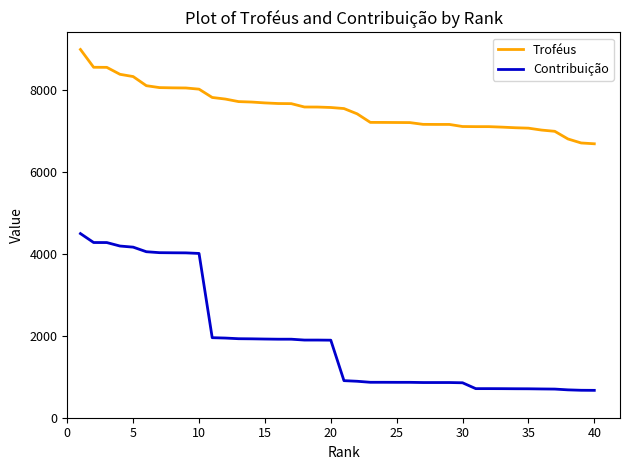

True or false: Contribuição and Troféus intersect in this chart.

False